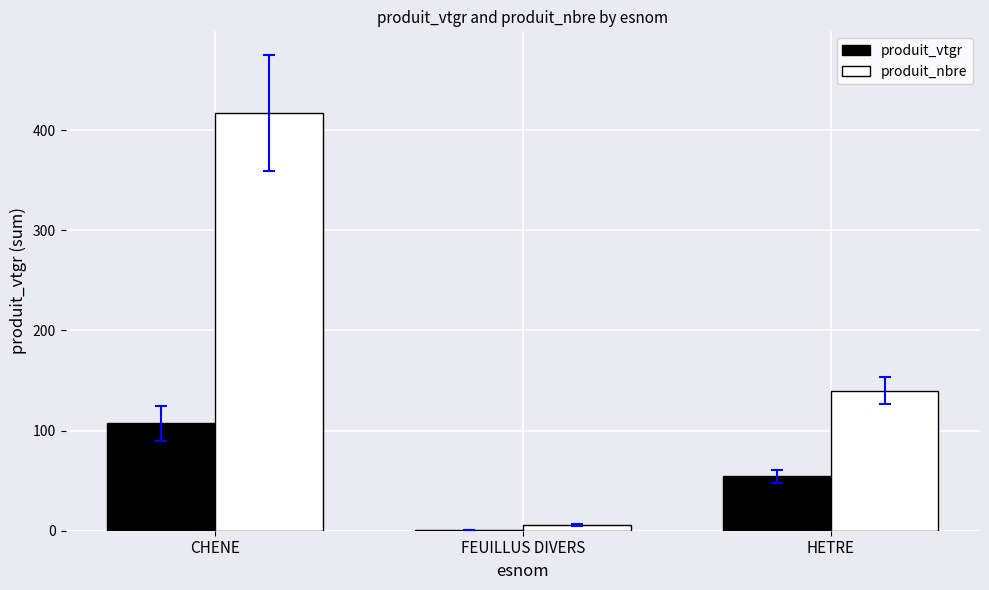

Reading left to right, extract all data points from this chart.

produit_vtgr: CHENE=107.2	FEUILLUS DIVERS=0.7	HETRE=54.4
produit_nbre: CHENE=417.0	FEUILLUS DIVERS=6.0	HETRE=140.0